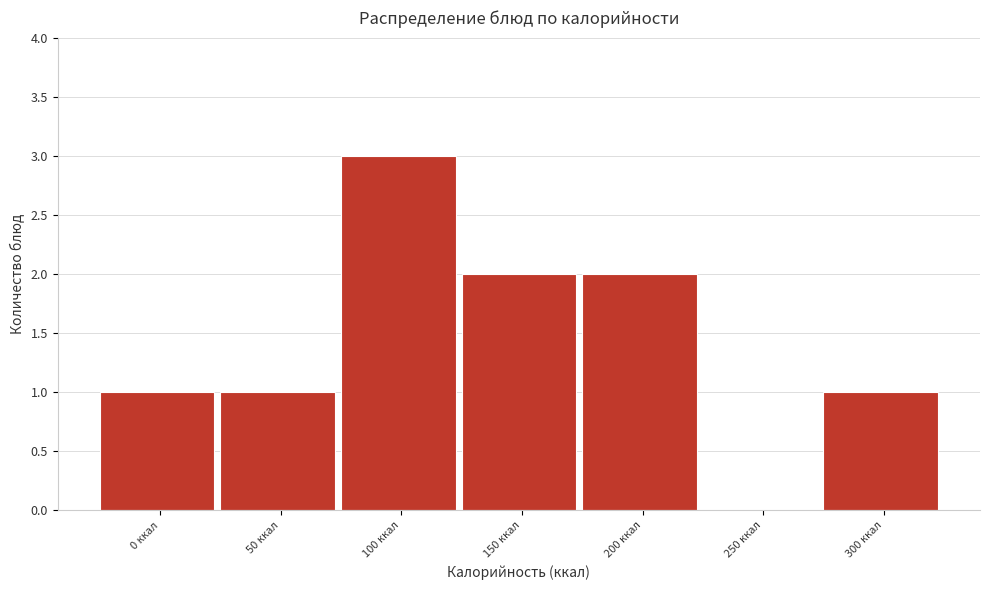

Reading right to left, what are all the values shown in this chart?

300 ккал=1	250 ккал=0	200 ккал=2	150 ккал=2	100 ккал=3	50 ккал=1	0 ккал=1